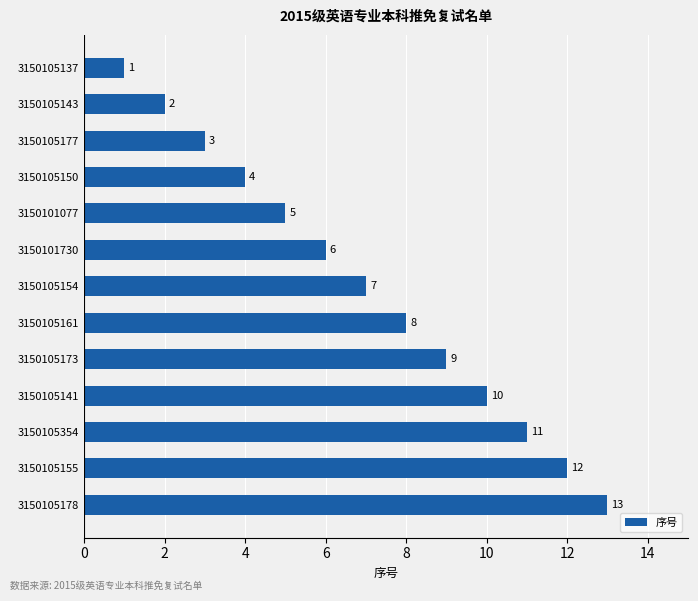

What is the maximum value shown in the chart?

13